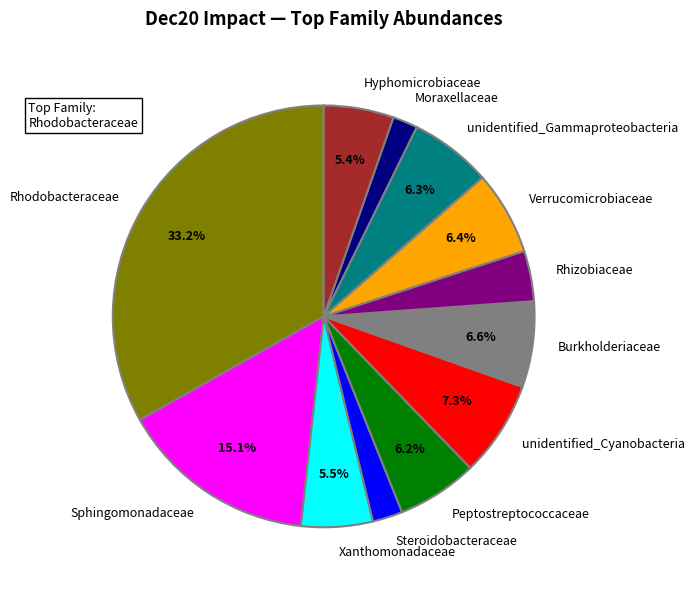

Which has a higher value, Xanthomonadaceae or unidentified_Cyanobacteria?

unidentified_Cyanobacteria